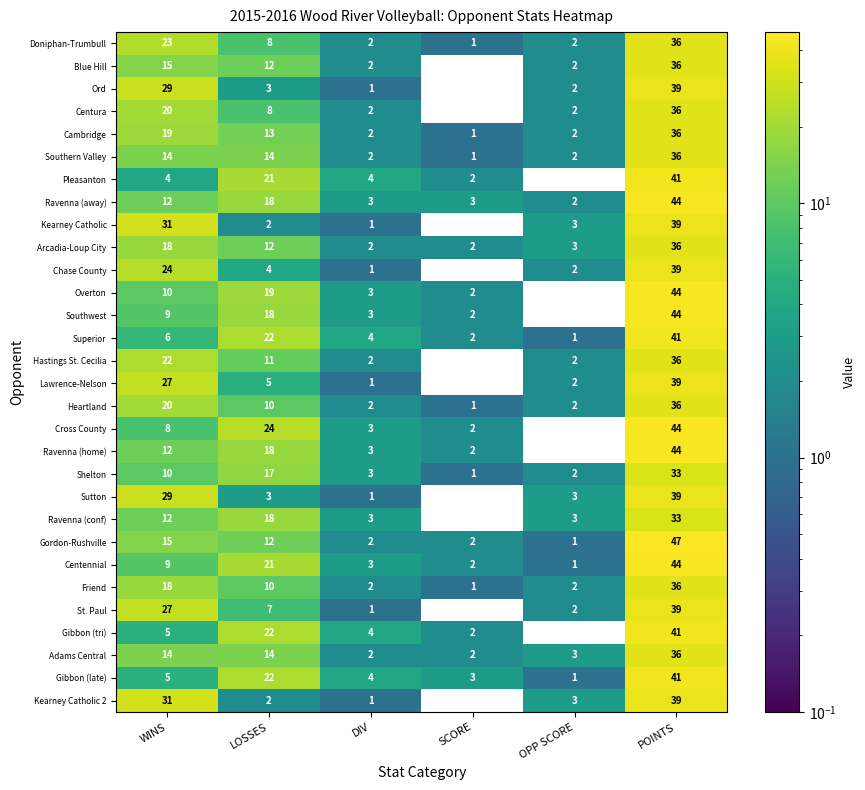

At how many categories does at least one series exceed 12?

3